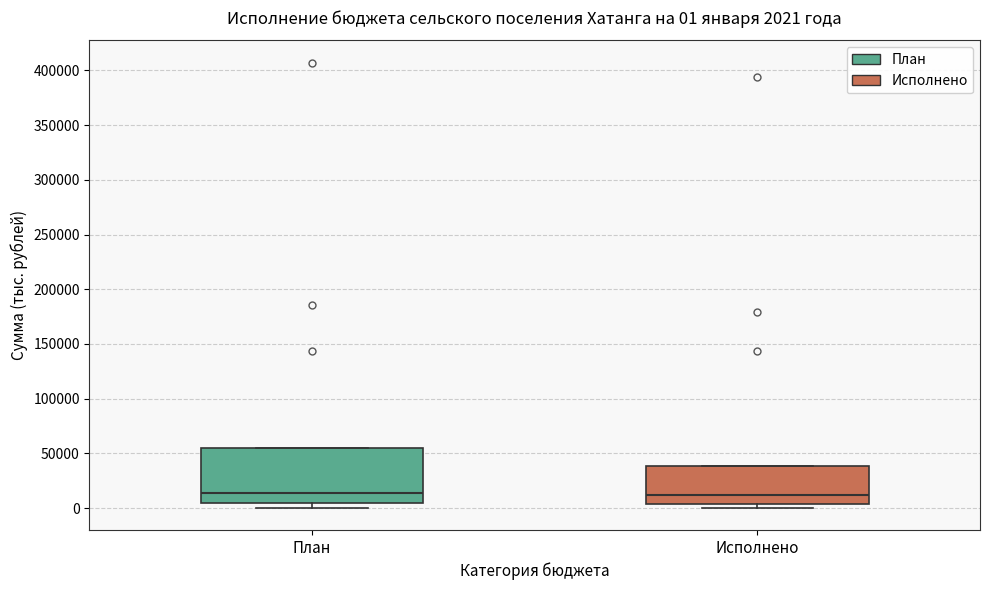

Comparing the boxes themselves (not the whiskers), which one is the tallest?

План